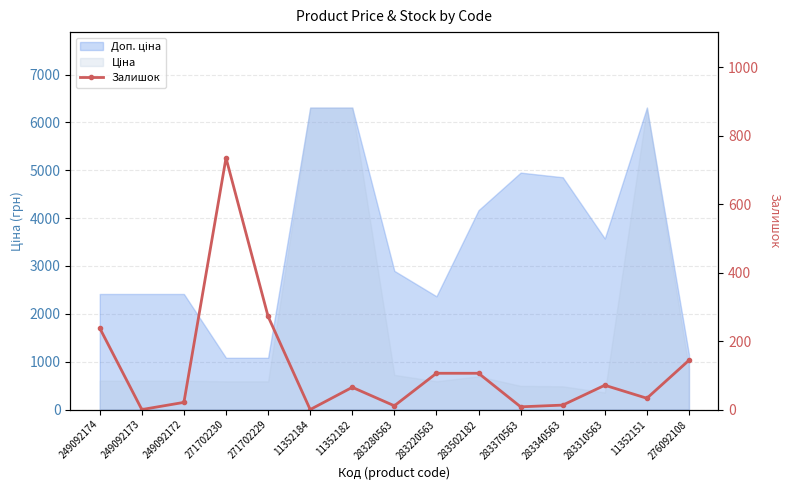

Reading left to right, what are all the values shown in this chart?

238	0	21	735	272	0	65	11	106	106	8	13	71	33	144